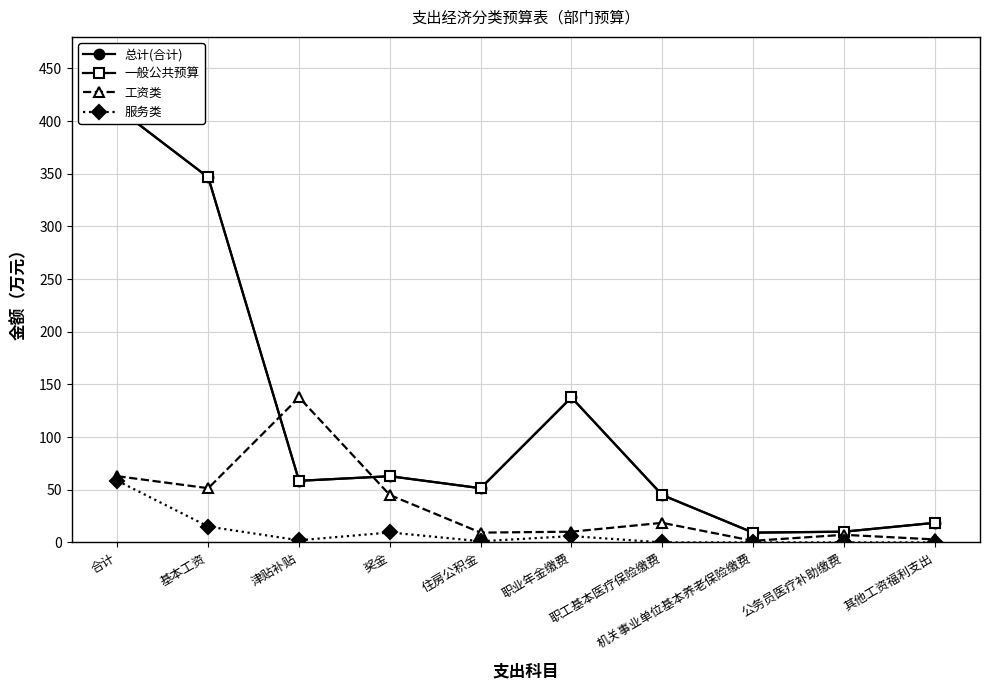

True or false: 服务类 and 总计(合计) intersect in this chart.

False